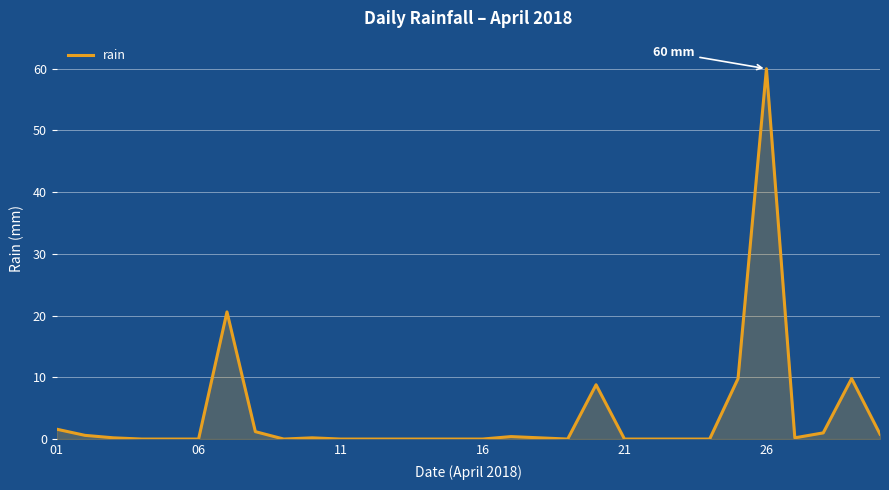

What is the maximum value shown in the chart?

60.0